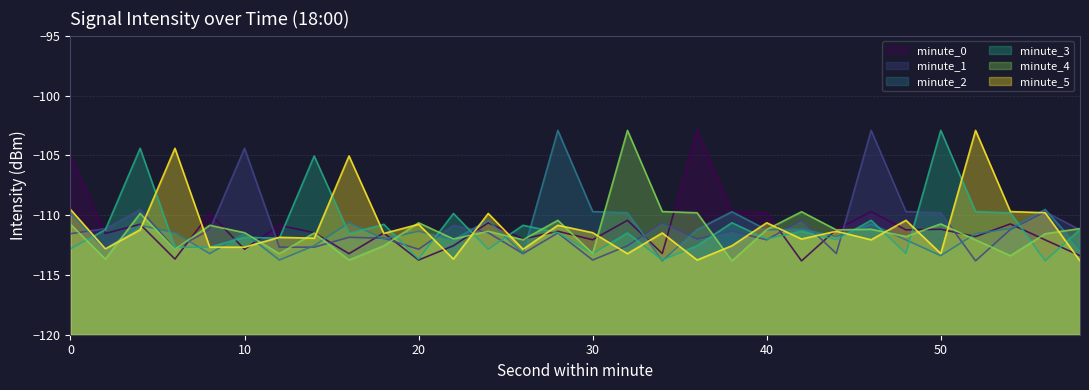

Rank the series at 36 from lowest to highest value.

minute_5, minute_3, minute_1, minute_2, minute_4, minute_0